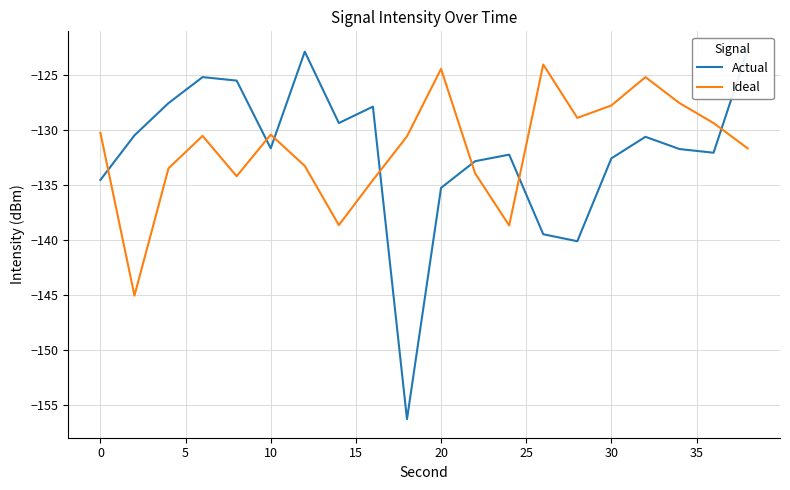

Is it true that Ideal equals -208.8 at 20?

False